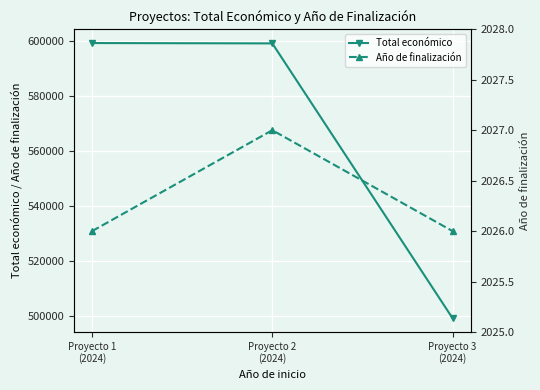

What is the smallest value displayed?

2026